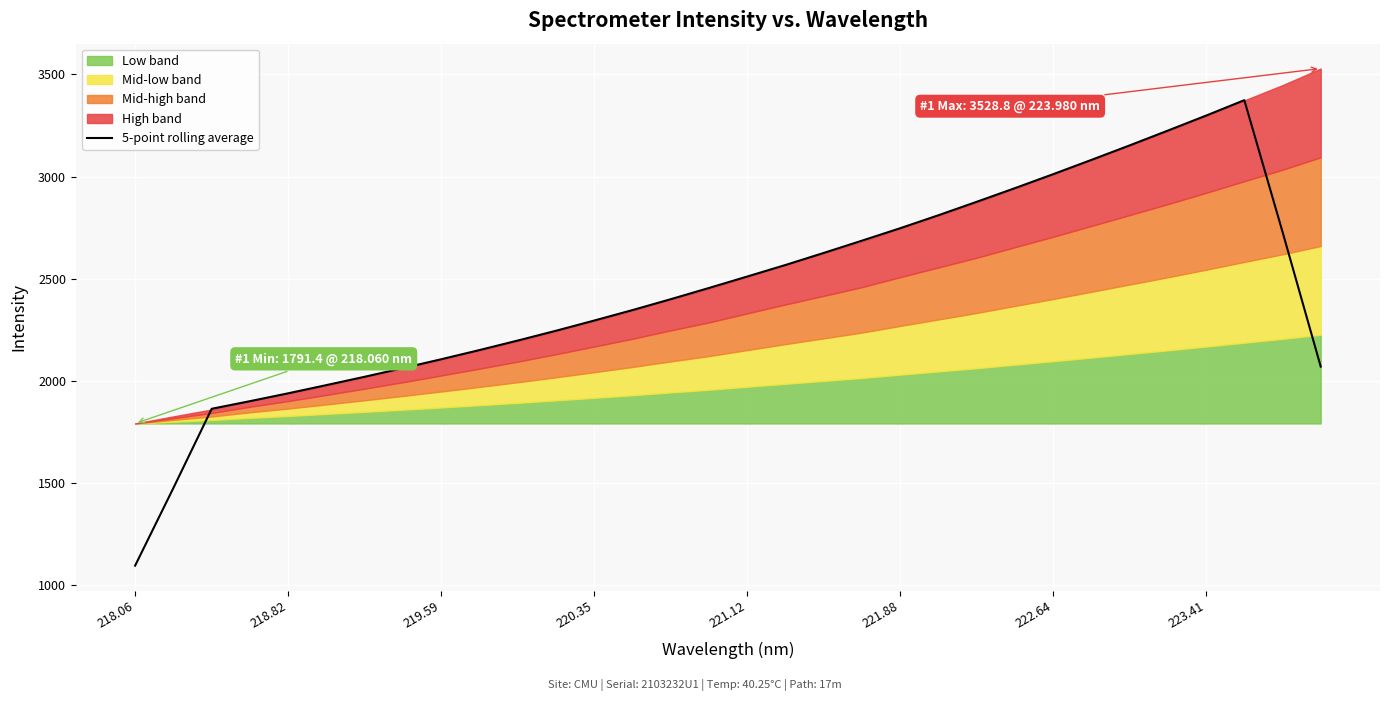

Which category has the lowest value in the 5-point rolling average series?

218.06